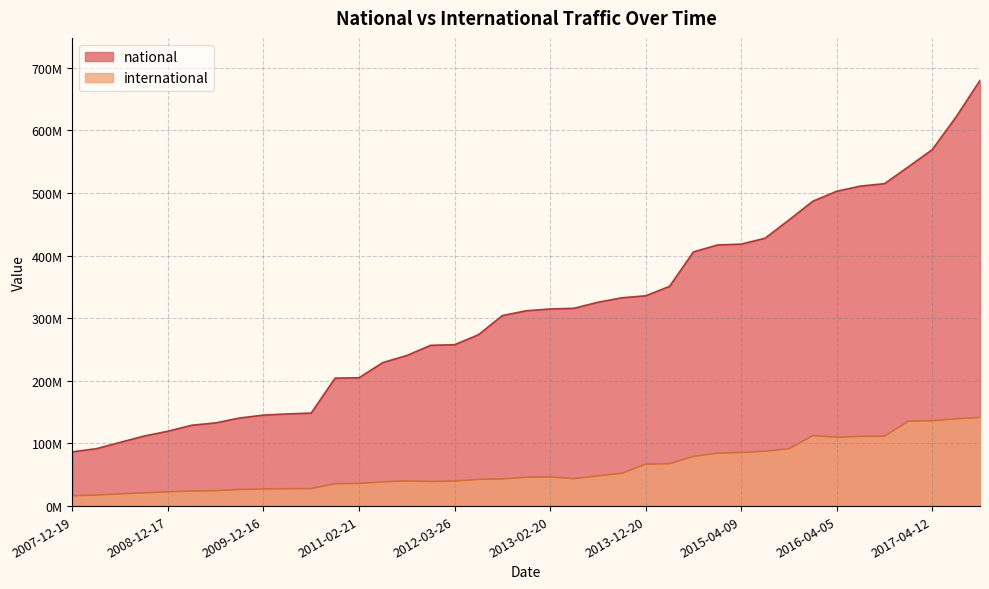

What is the difference between the second highest and minimum values in the national series?

534692879